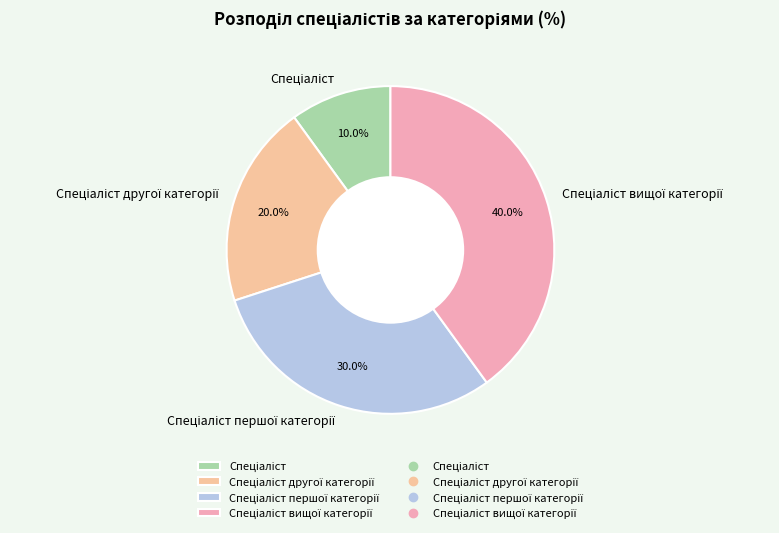

Does any single category account for the majority?

No